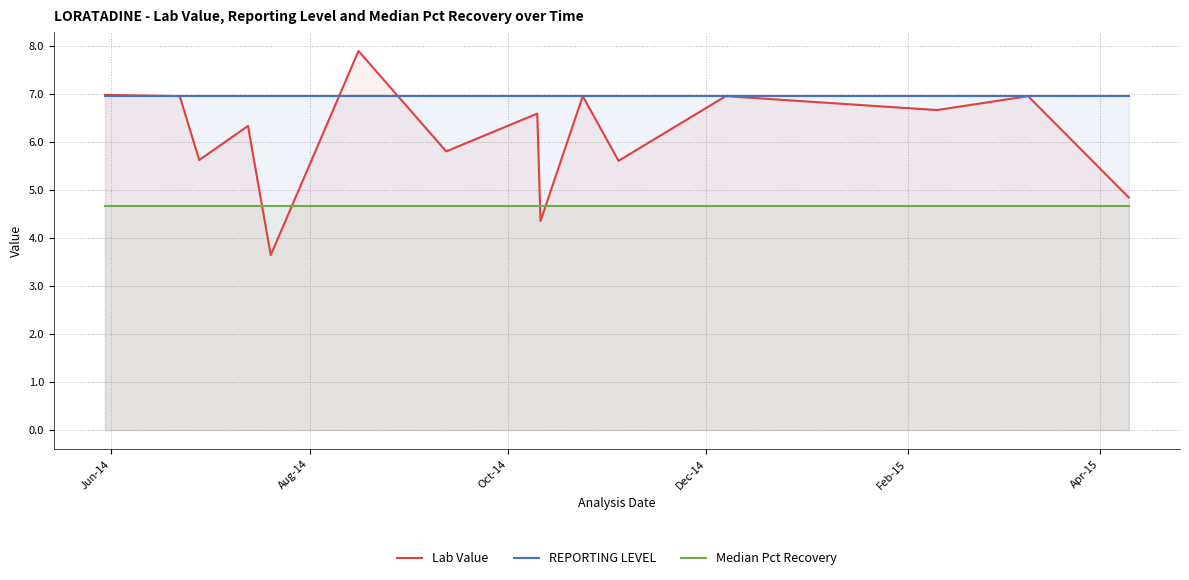

Which series has the widest spread of values?

Lab Value